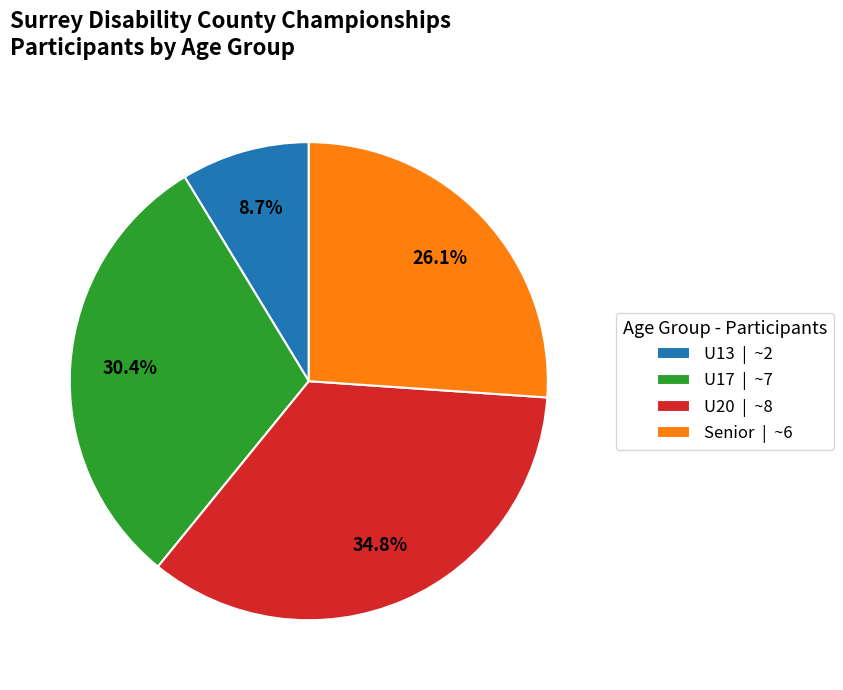

Between U20 | ~8 and Senior | ~6, which is larger?

U20 | ~8